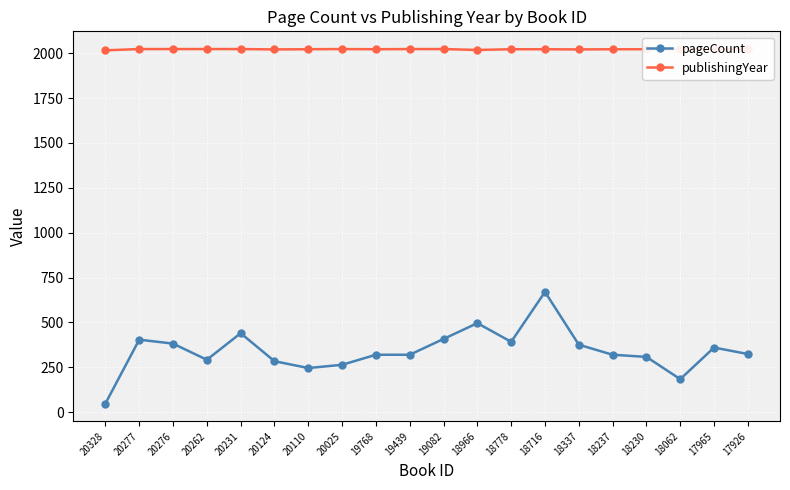

At how many categories does at least one series exceed 948?

20